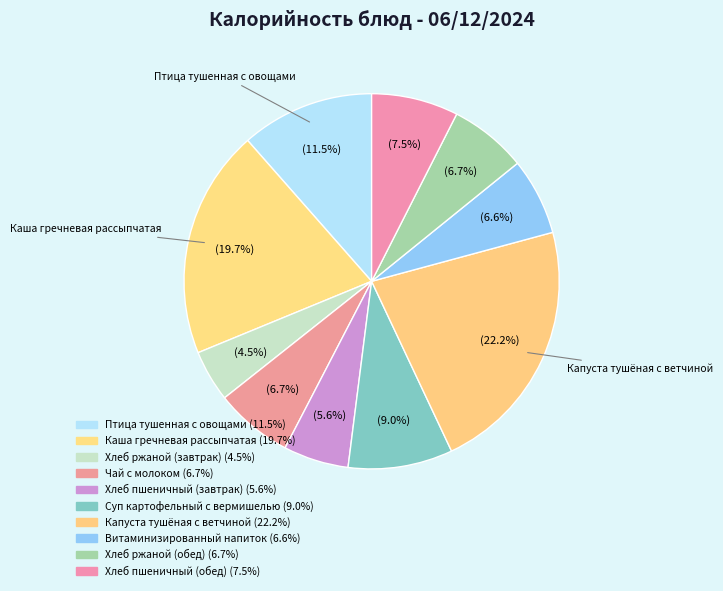

Is Хлеб ржаной (обед) the majority of the pie?

No